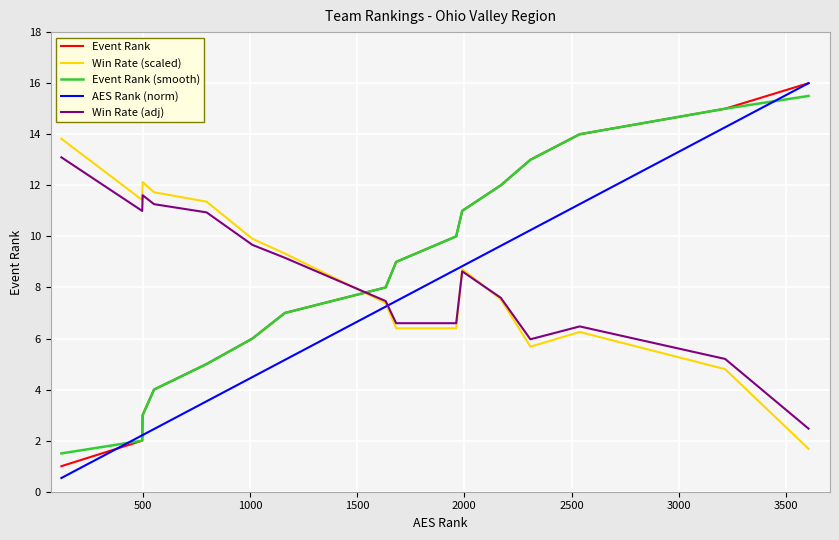

What is the minimum value shown in the chart?

0.5